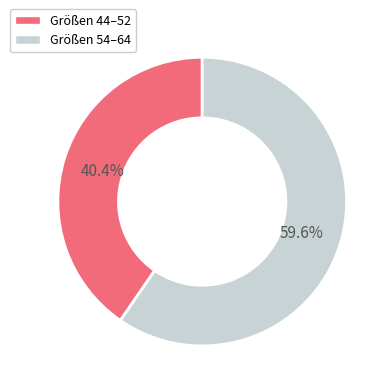

How much of the chart is everything except Größen 54–64?

40.4%